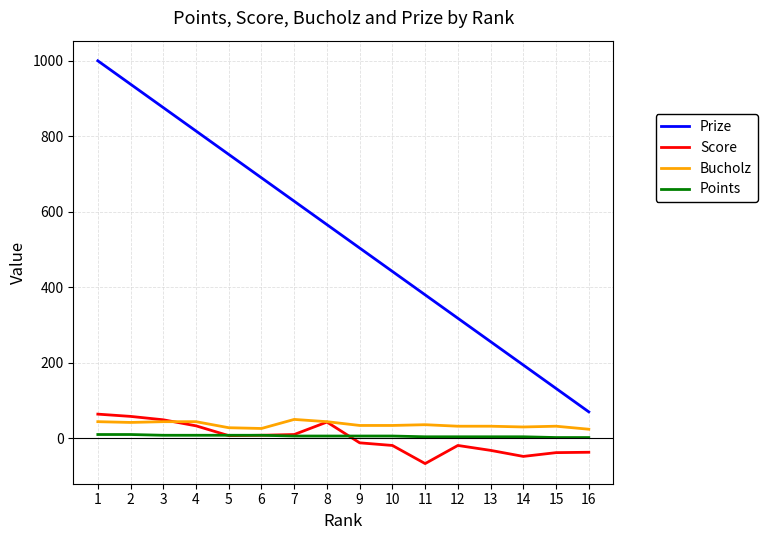

Between 13 and 16, which series saw the biggest shift?

Prize